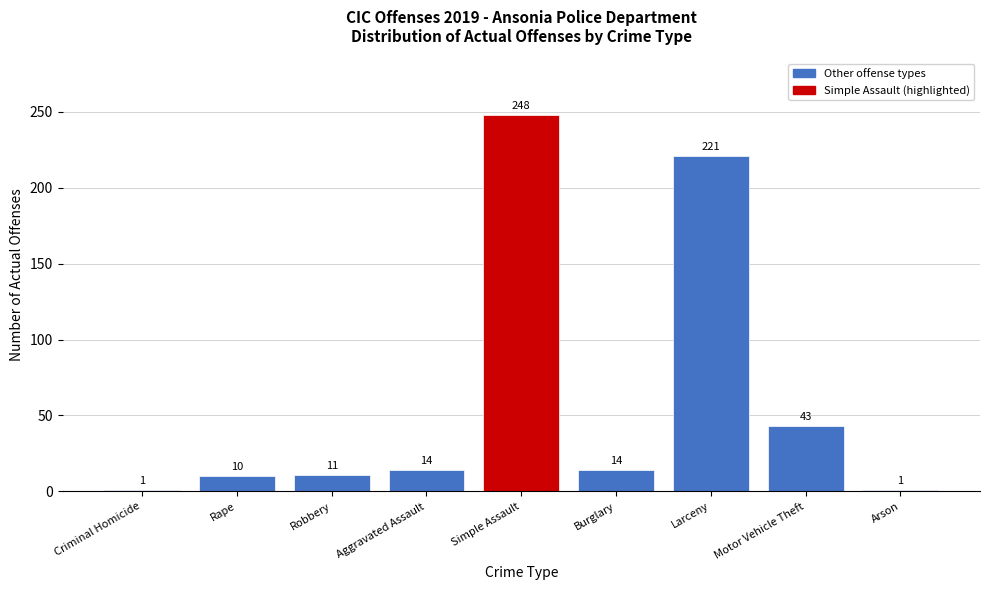

Reading left to right, what are all the values shown in this chart?

1	10	11	14	248	14	221	43	1